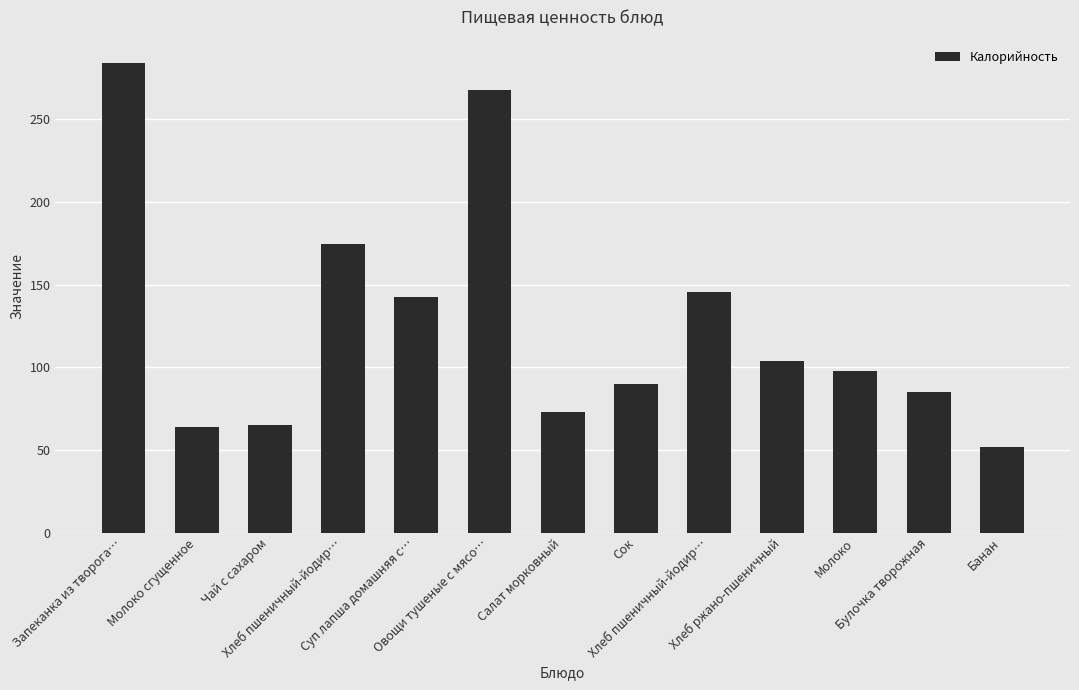

Which has a higher value, Булочка творожная or Суп лапша домашняя с…?

Суп лапша домашняя с…